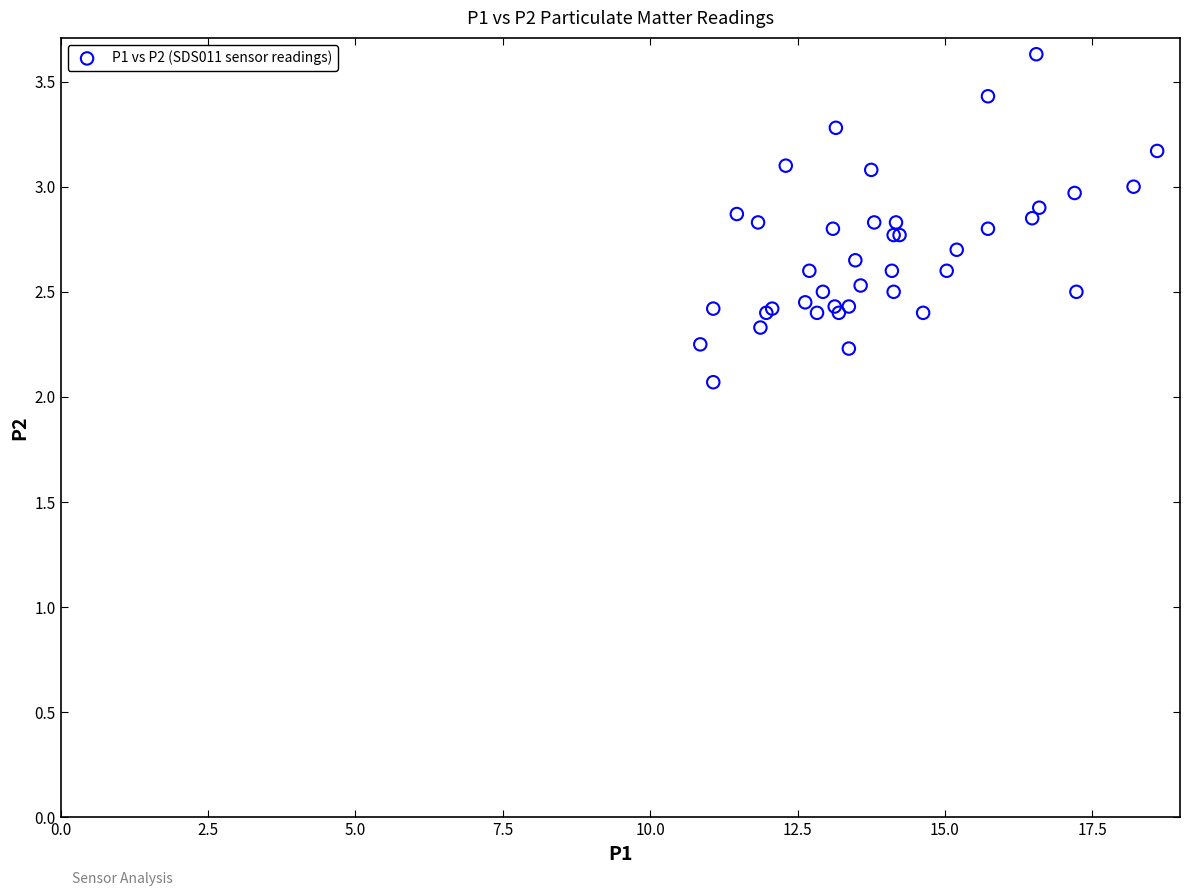

What Y value in the scatter plot is closest to 2?

2.1